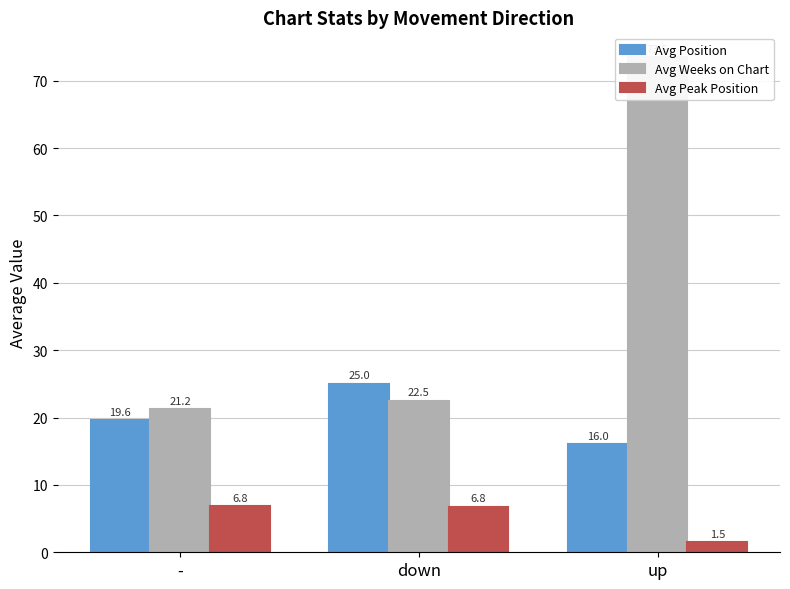

Are the bars grouped side by side (vs. stacked)?

Yes